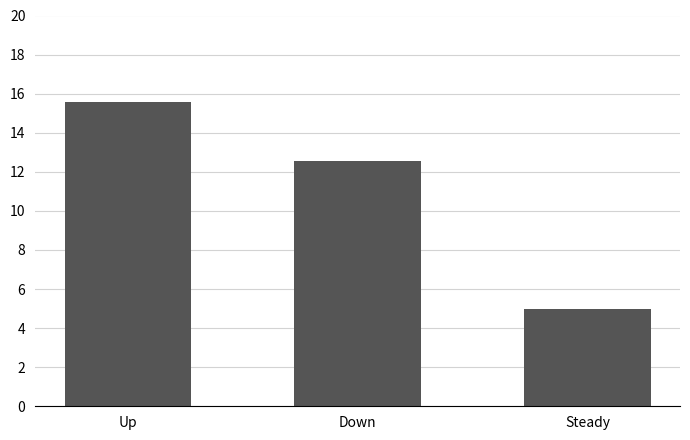

Rank the categories by value from lowest to highest.

Steady, Down, Up